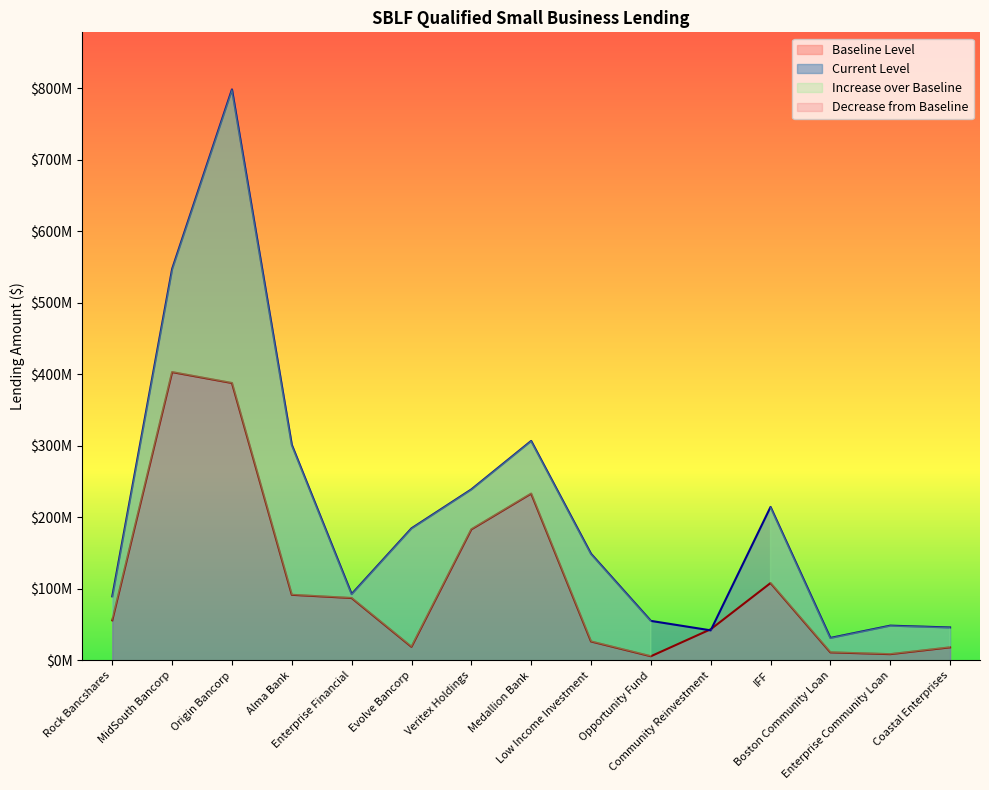

The Current Level series shows 149096000 at Low Income Investment. True or false?

True